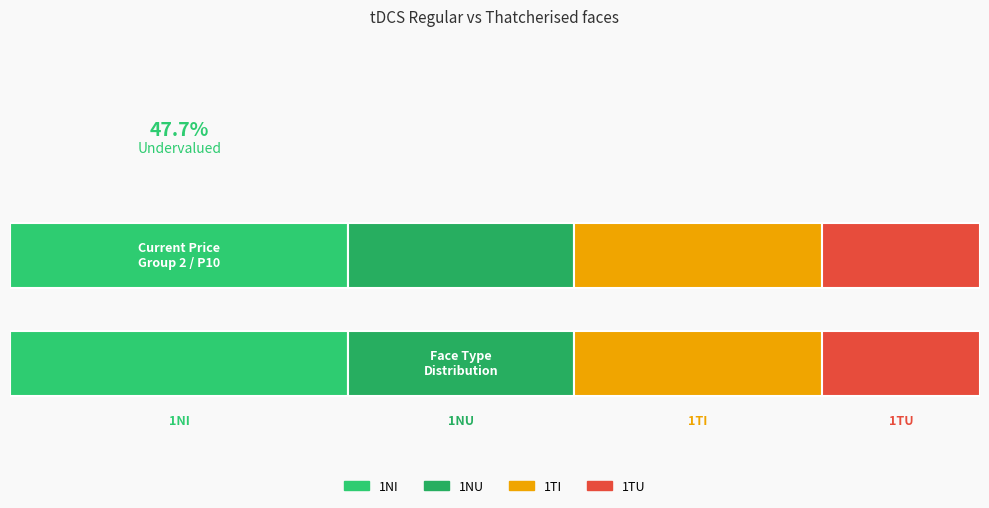

Which series has the largest total across all categories?

1NI